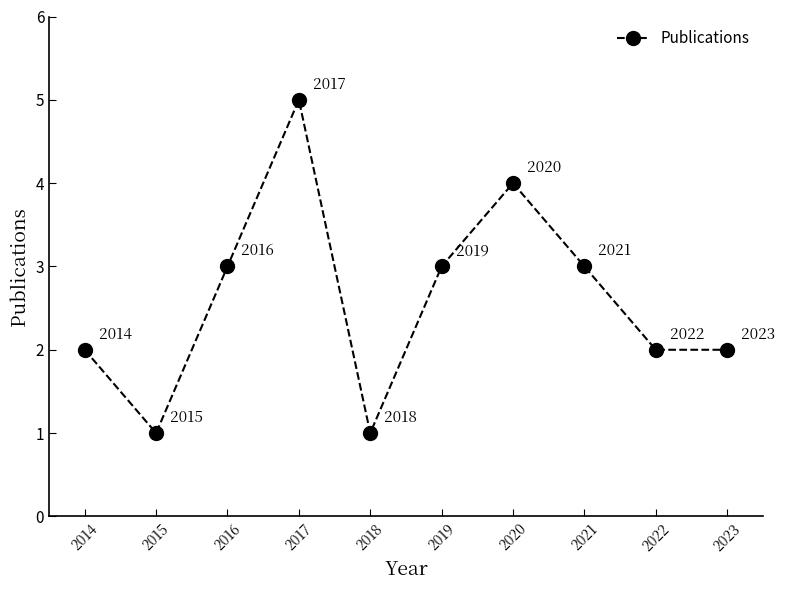

Between 2020 and 2014, which is larger?

2020